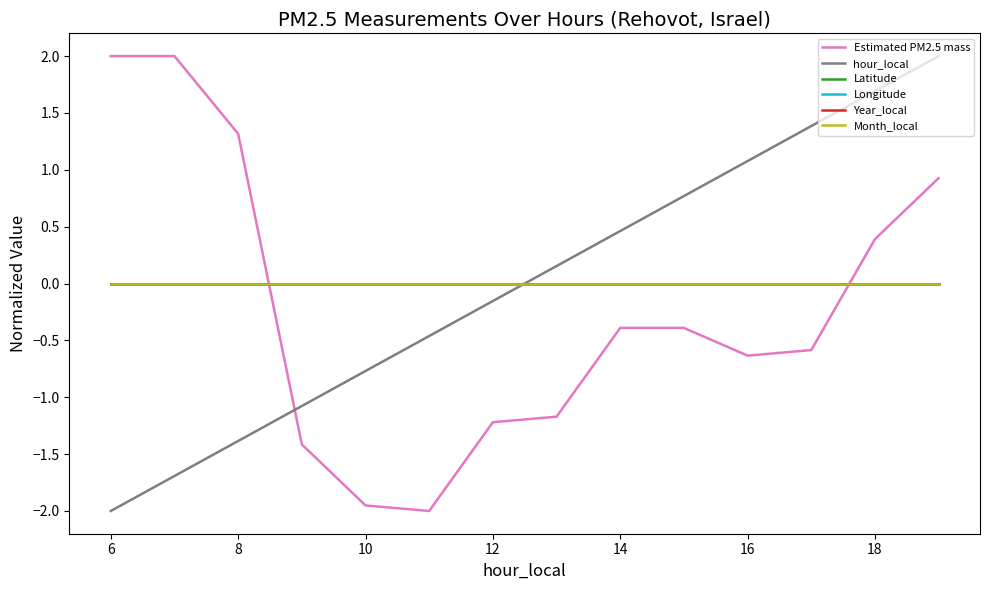

How many intersections are there between Estimated PM2.5 mass and Longitude?

2